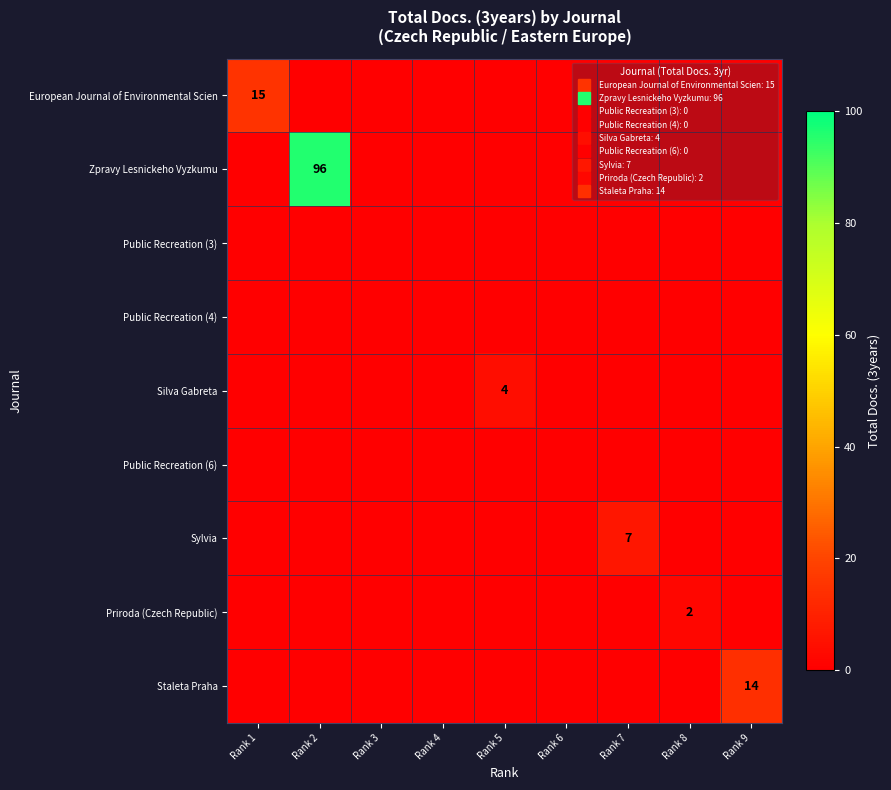

At which label does Staleta Praha reach its minimum?

Rank 1